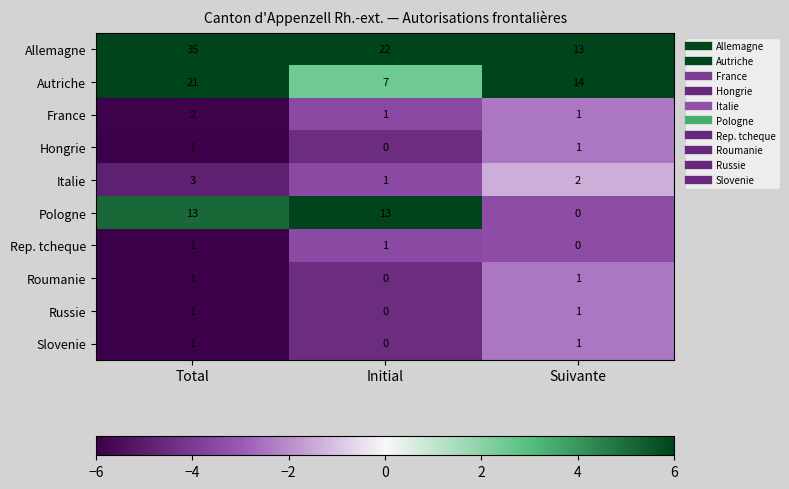

How many Pologne values are between 0 and 13?

3